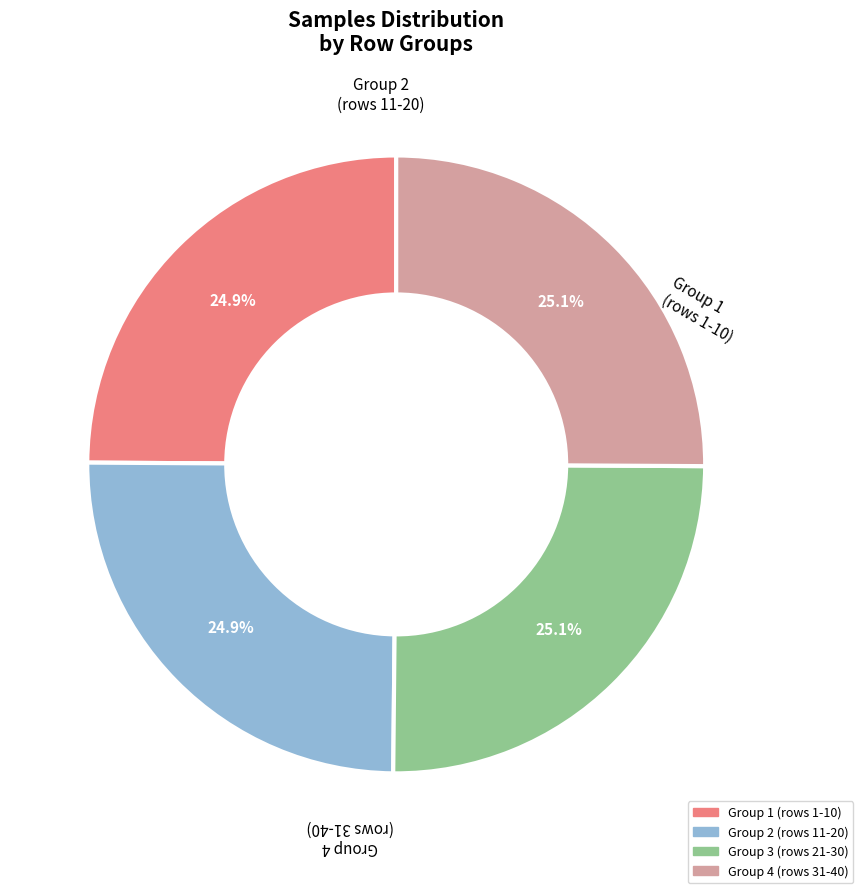

Is there a majority slice in this chart?

No